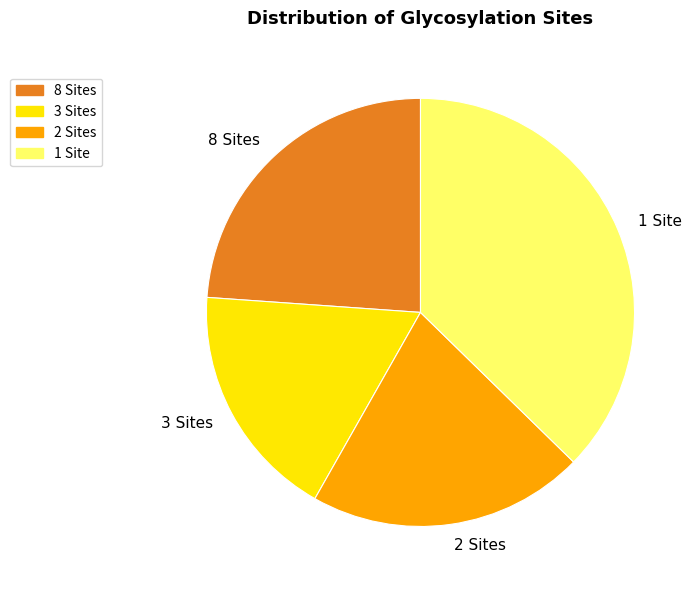

Which has a higher value, 3 Sites or 1 Site?

1 Site